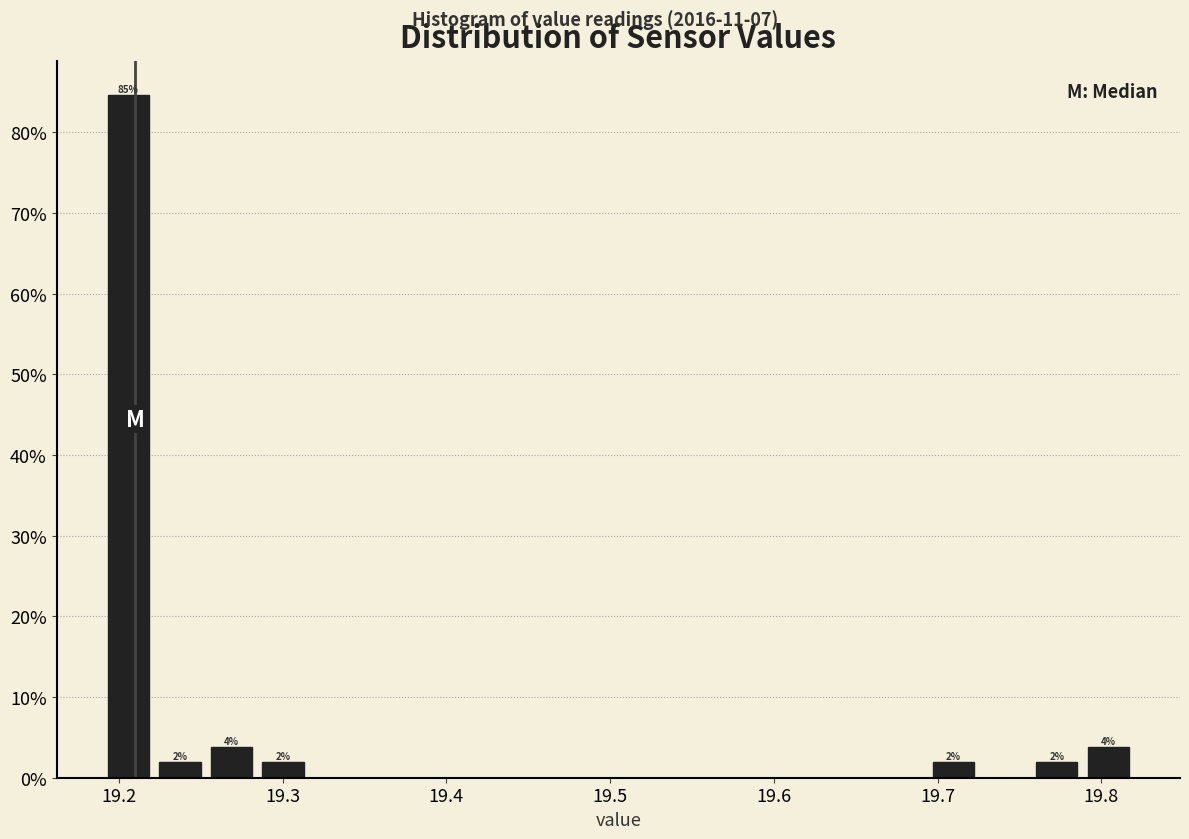

Read against the x-axis, roughly where is the centre of the tallest bar?

19.21